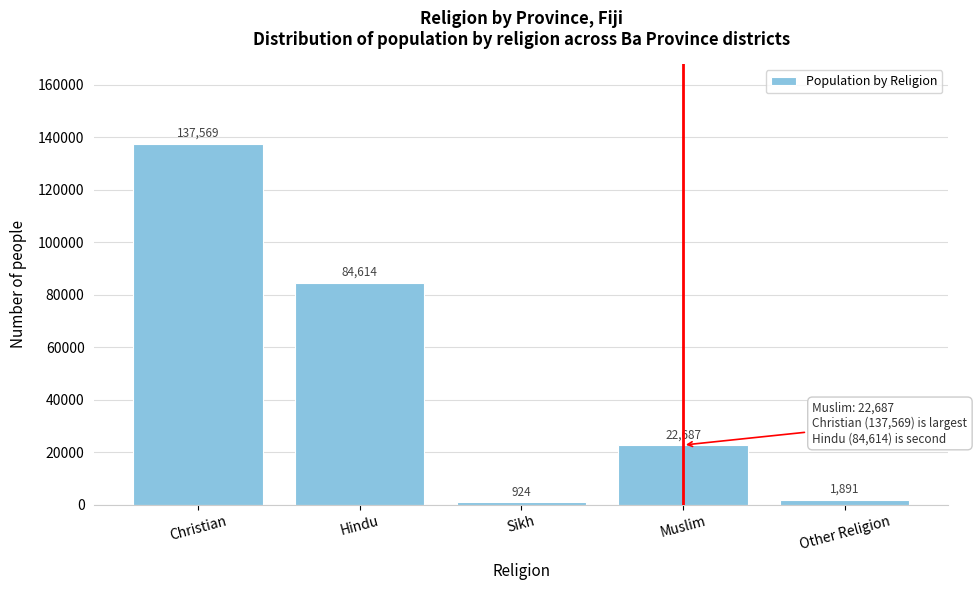

Reading left to right, transcribe all the data shown in this chart.

137569	84614	924	22687	1891